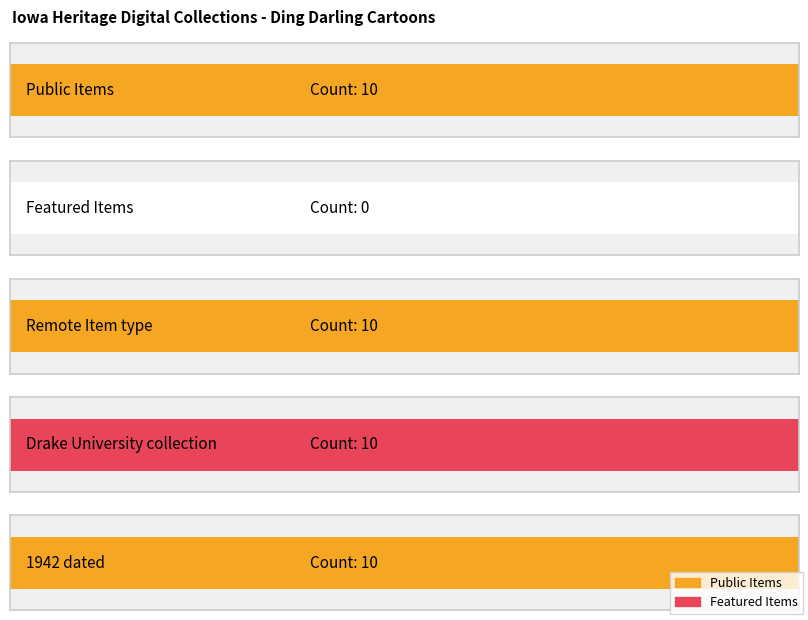

Rank the series by their average value, from lowest to highest.

featured, public